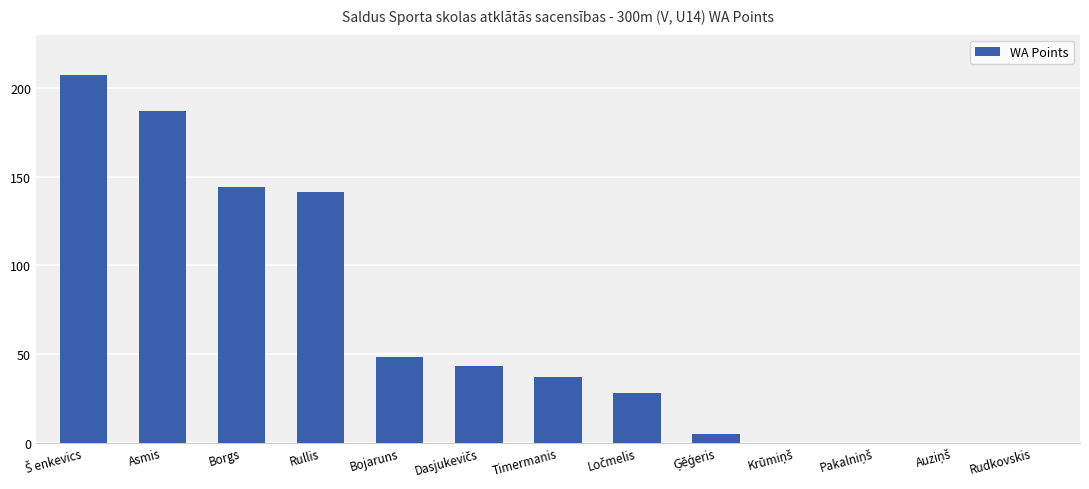

True or false: the data shows 141 at Rullis.

True